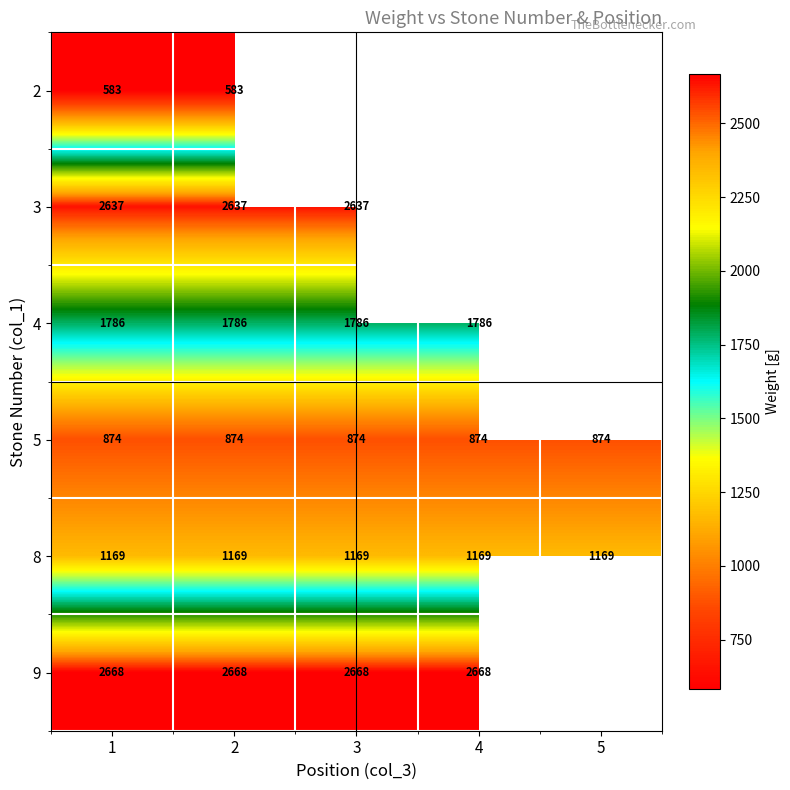

What is the sum of the 4 values at 4 and 1?

3572.0